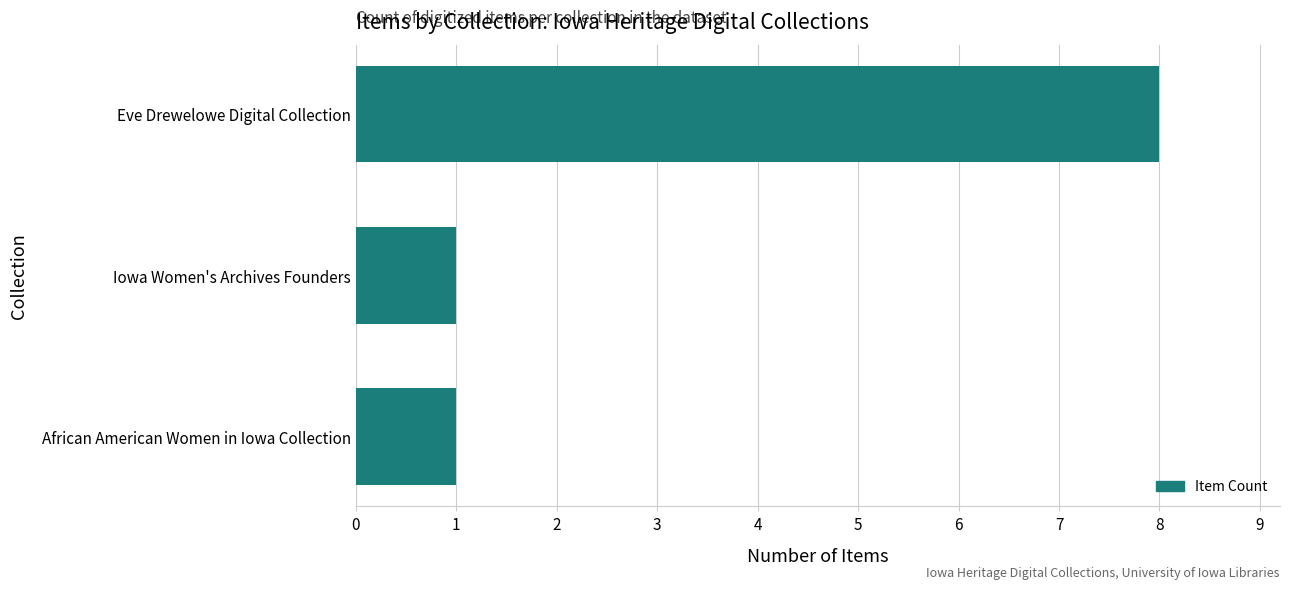

How many bars are there in total?

3